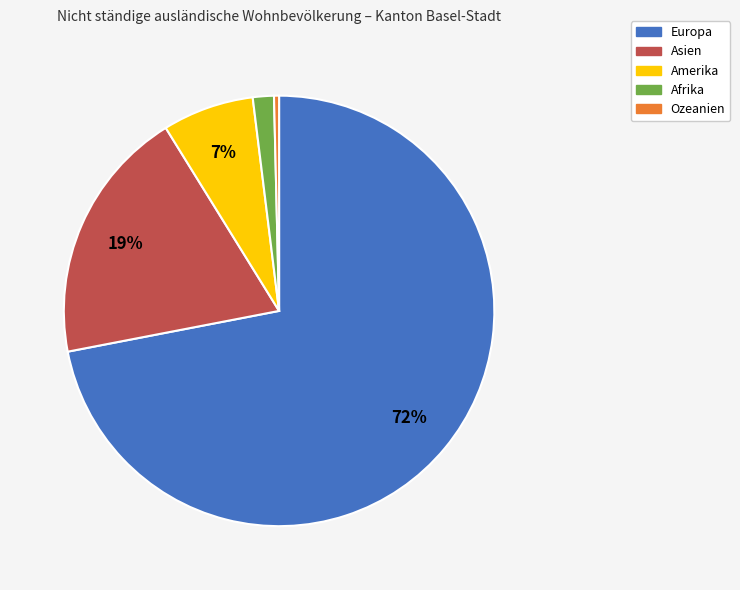

Rank the categories by value from highest to lowest.

Europa, Asien, Amerika, Afrika, Ozeanien